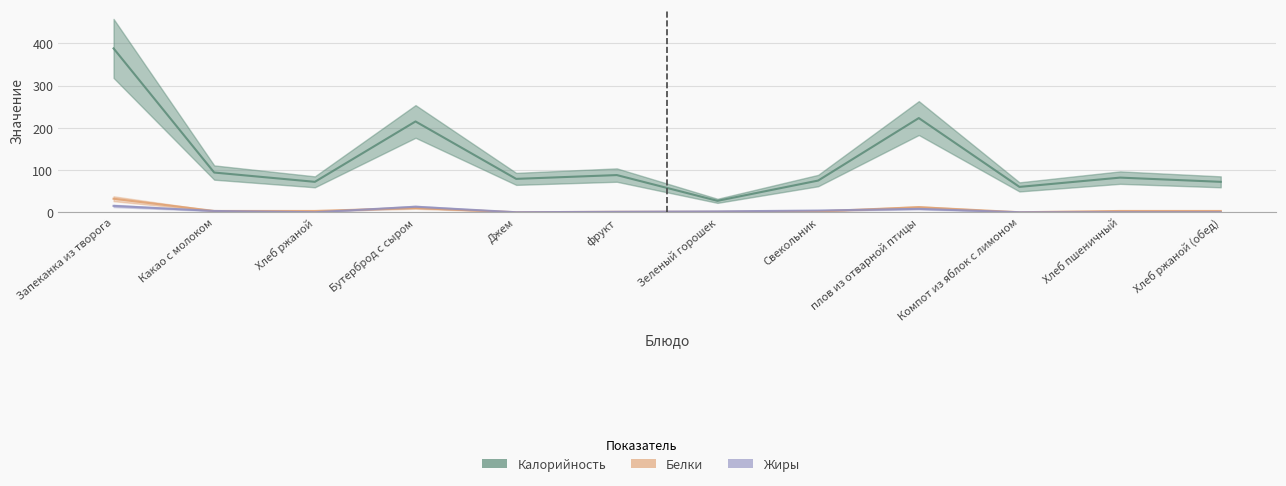

What position from the right is Компот из яблок с лимоном?

3